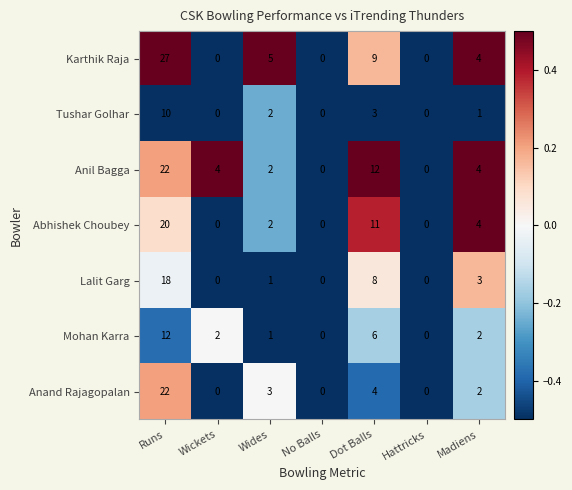

How many distinct data groups are displayed?

7